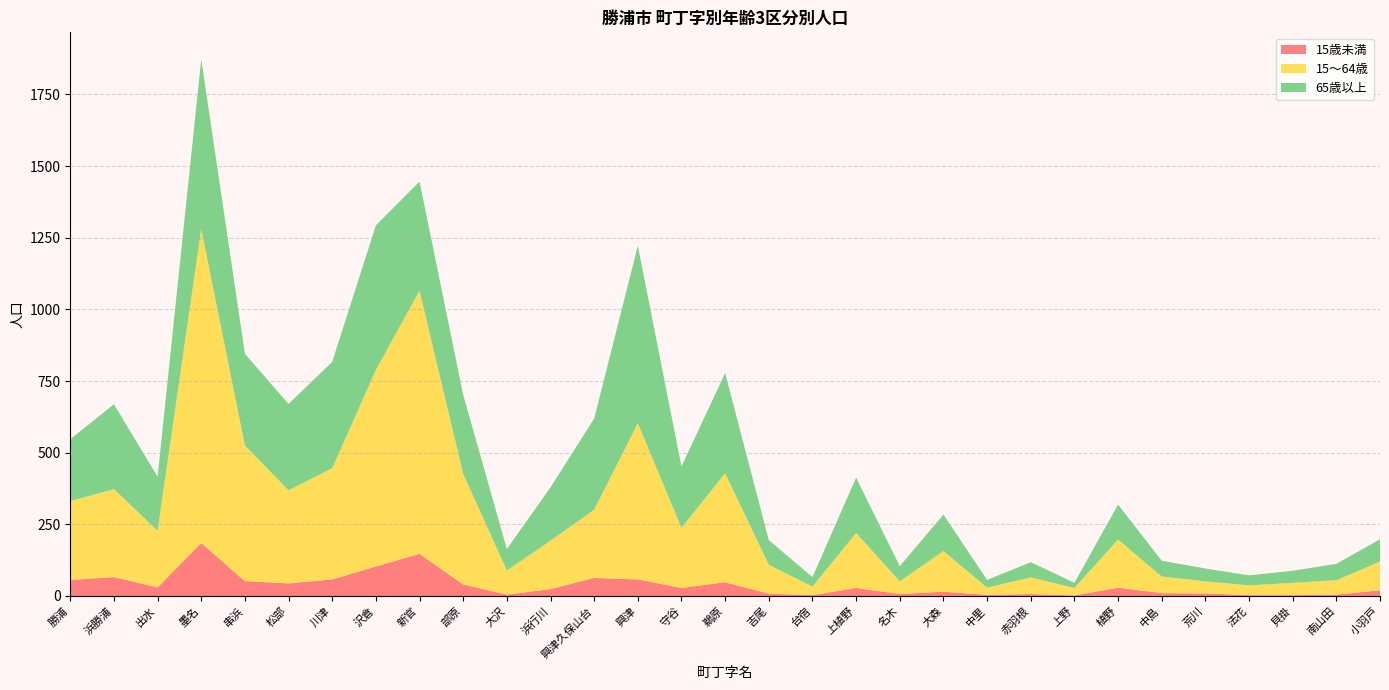

Reading right to left, transcribe all the data shown in this chart.

15歳未満: 20	5	3	3	9	10	29	2	7	4	15	7	28	3	8	48	28	58	63	24	5	40	147	103	58	44	52	185	30	66	56
15～64歳: 100	50	43	34	42	58	168	26	58	25	142	44	192	30	101	380	210	545	238	169	84	386	918	686	388	325	473	1096	198	307	275
65歳以上: 78	57	42	35	45	55	122	18	53	27	127	53	193	33	86	350	214	619	318	186	75	276	381	504	371	301	320	592	188	296	216